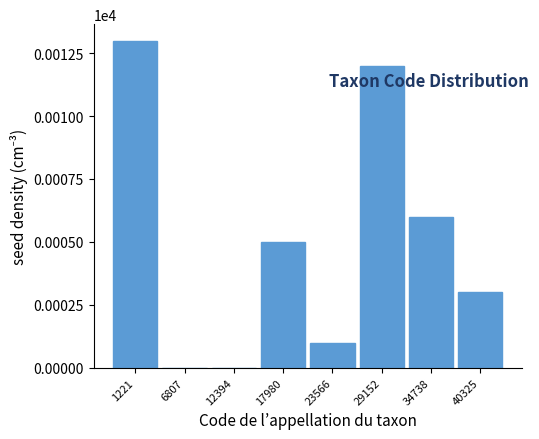

Reading left to right, list all the values displayed in this chart.

1221=13	6807=0	12394=0	17980=5	23566=1	29152=12	34738=6	40325=3